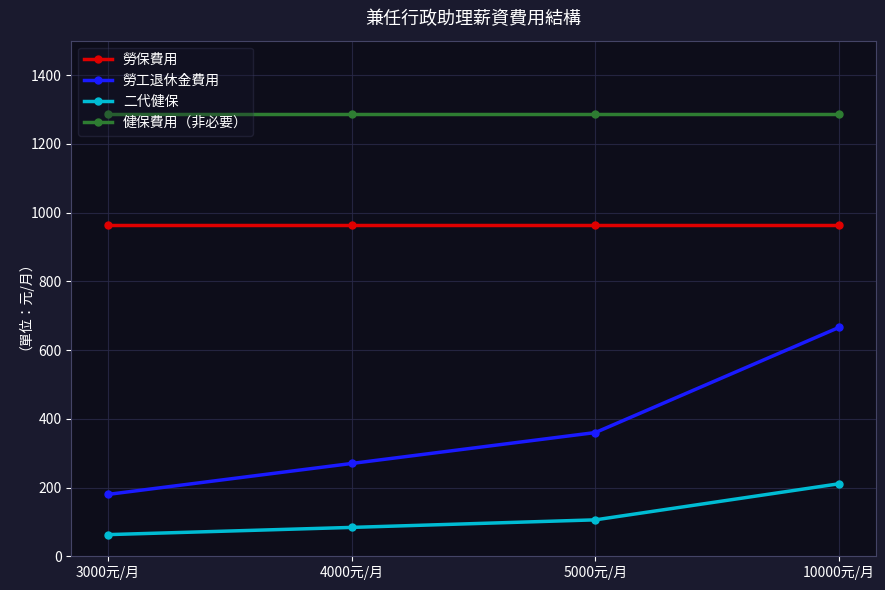

Reading left to right, transcribe all the data shown in this chart.

勞保費用: 965	965	965	965
勞工退休金費用: 180	270	360	666
二代健保: 63	84	106	211
健保費用（非必要）: 1286	1286	1286	1286